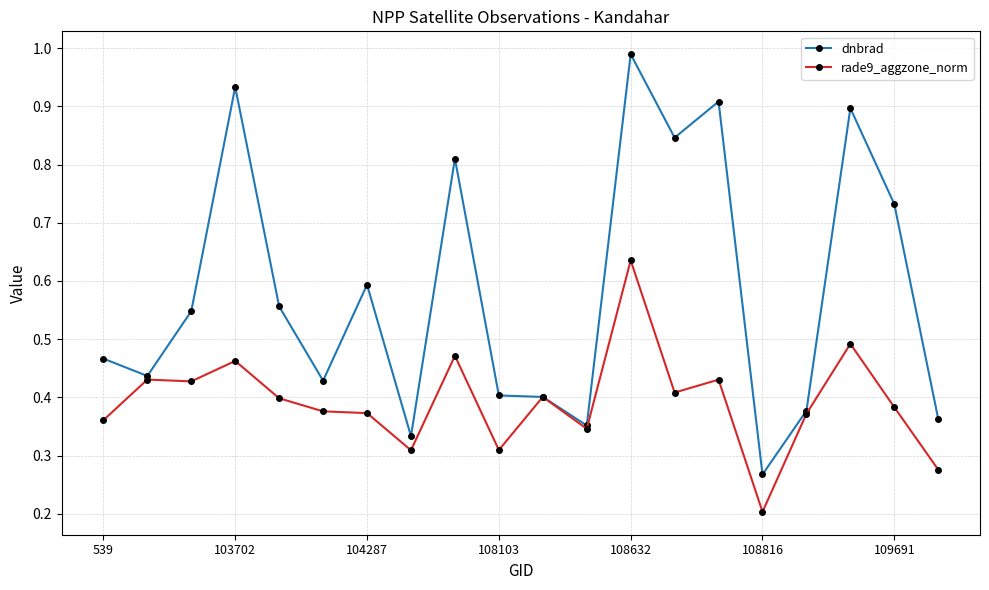

Is this an area chart (filled region under the line)?

No